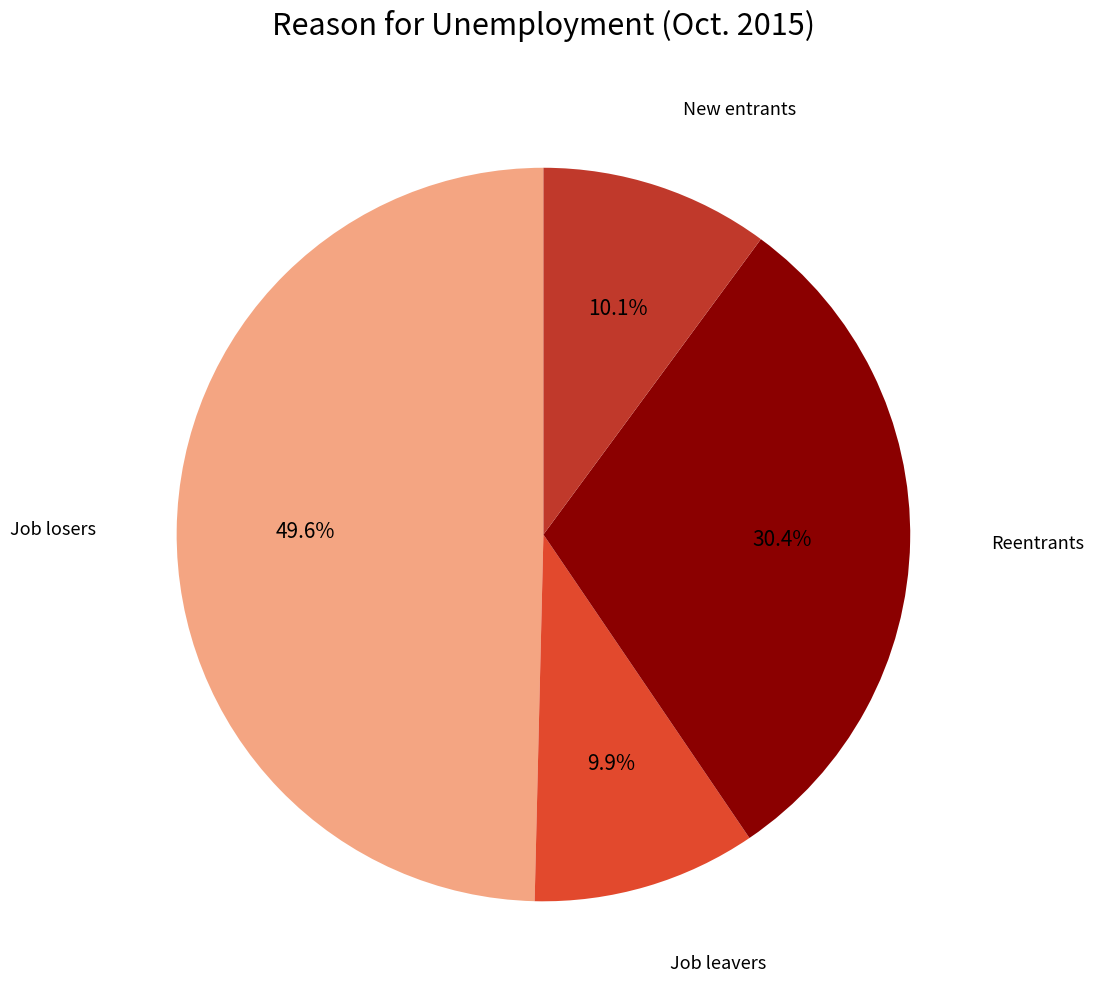

Count the number of slices in the pie.

4